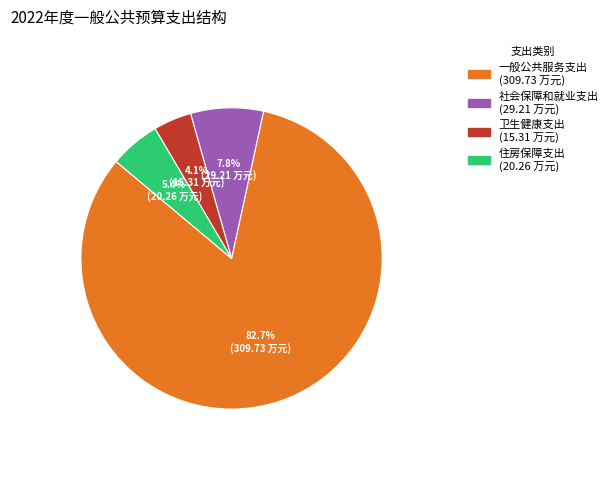

What is the ratio of the value at 社会保障和就业支出 to the value at 卫生健康支出?

1.9